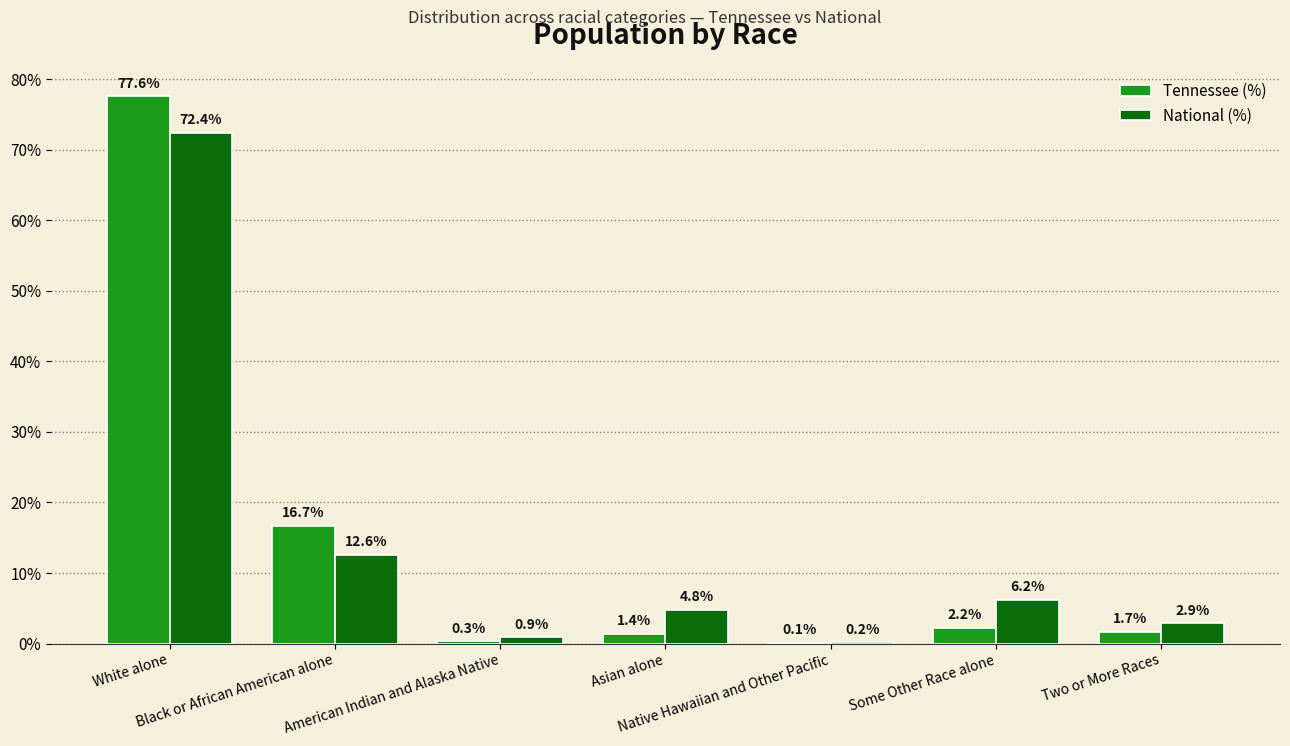

What are all the series names shown in the legend?

Tennessee (%), National (%)